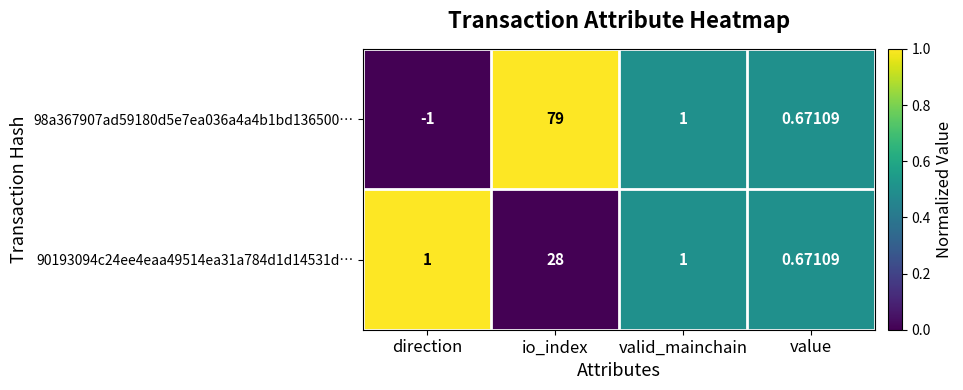

Which category has the highest value across all series?

io_index